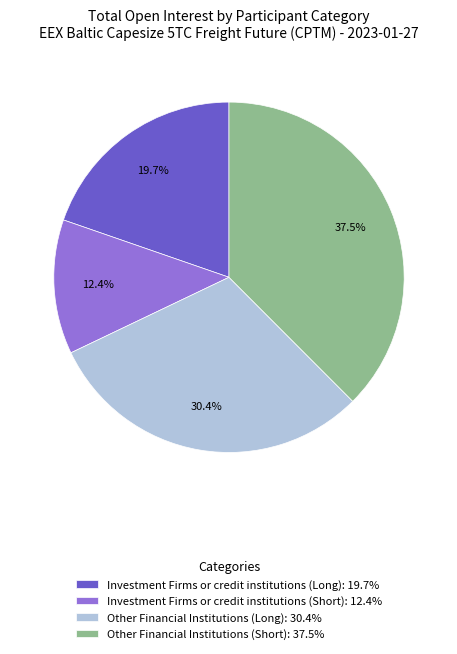

True or false: Other Financial Institutions (Long) accounts for 19% of the total.

False